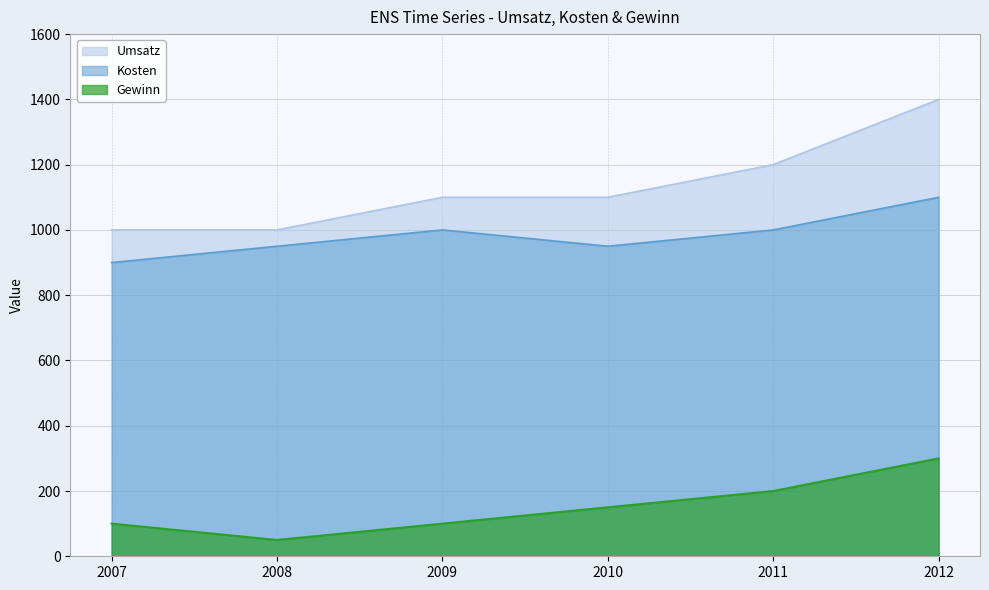

Rank the series by their average value, from lowest to highest.

Gewinn, Kosten, Umsatz